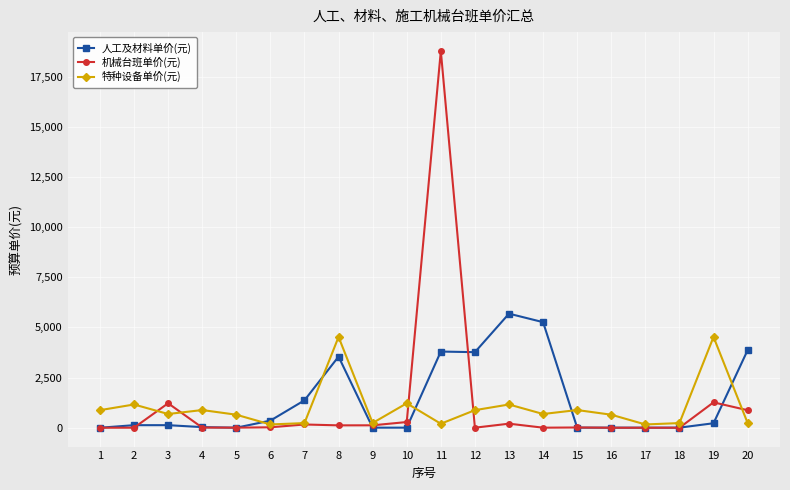

How many lines are shown in the chart?

3